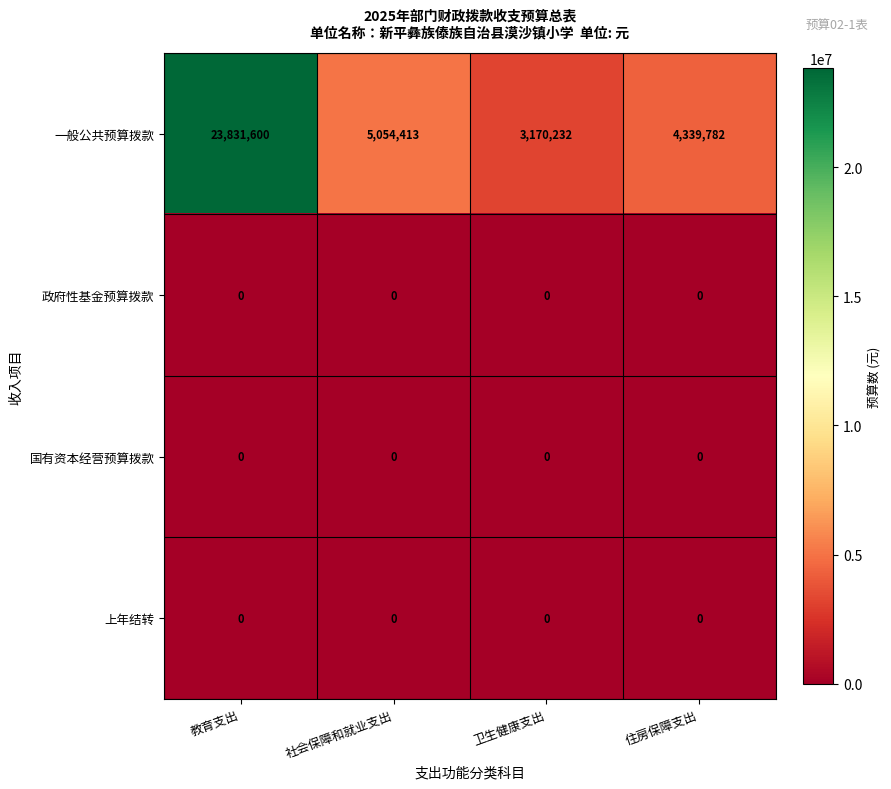

Count the number of categories in the chart.

4